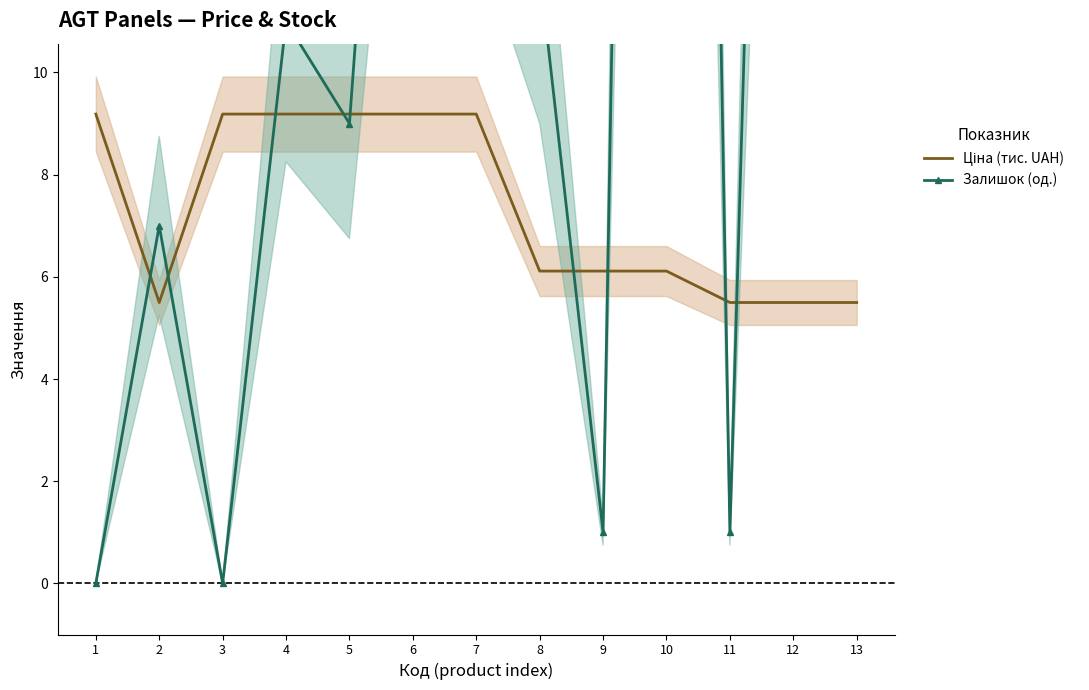

Between which two adjacent categories do Залишок (од.) and Ціна (тис. UAH) first intersect?

1 and 2